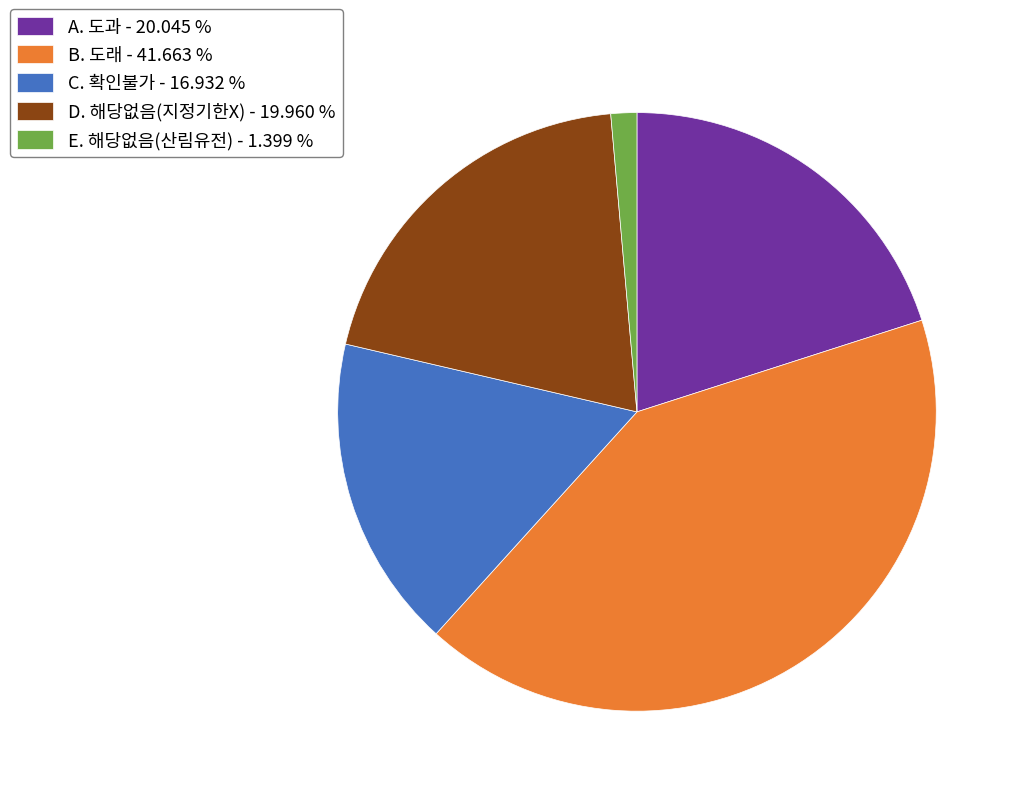

Approximately how many times larger is the value at B. 도래 compared to A. 도과?

2.1